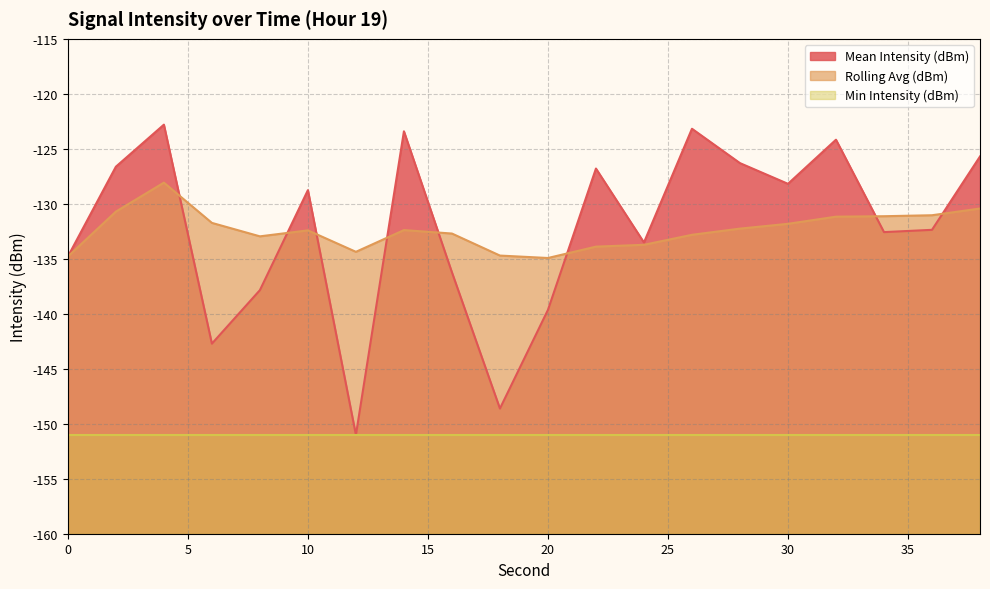

What is the sum of all Mean Intensity (dBm) values?

-2645.2